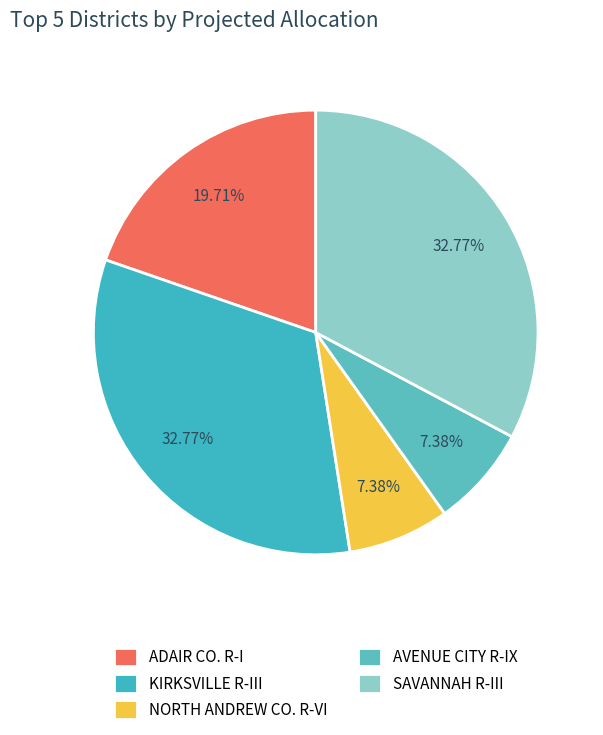

What percentage is the KIRKSVILLE R-III slice, to the nearest percent?

33%